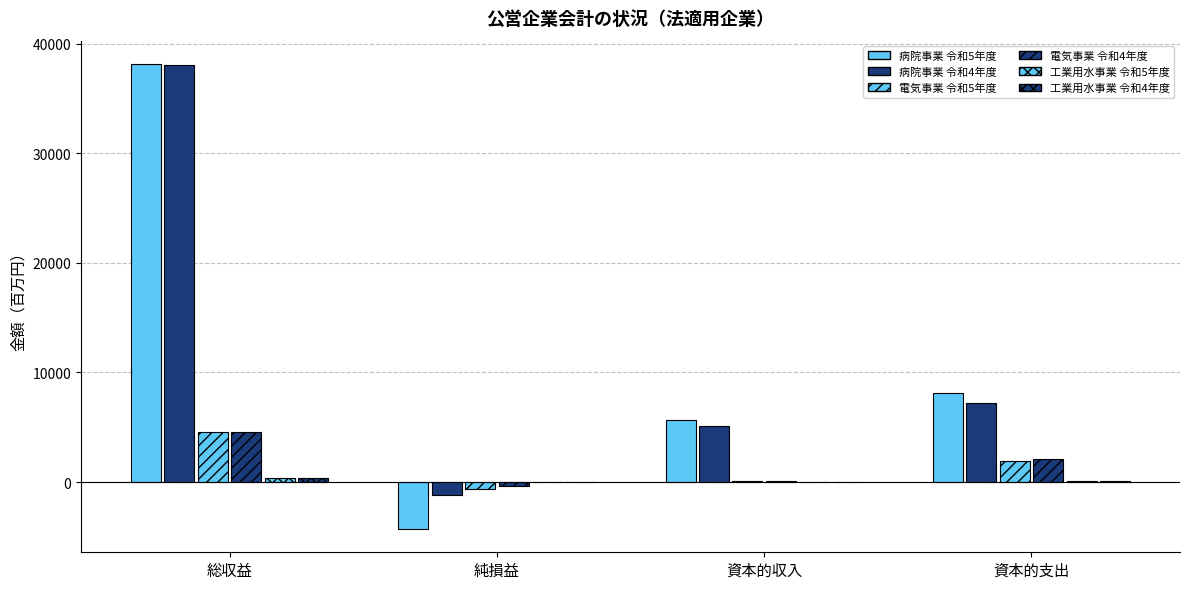

Rank the series by their maximum value, from highest to lowest.

病院事業 令和5年度, 病院事業 令和4年度, 電気事業 令和4年度, 電気事業 令和5年度, 工業用水事業 令和4年度, 工業用水事業 令和5年度